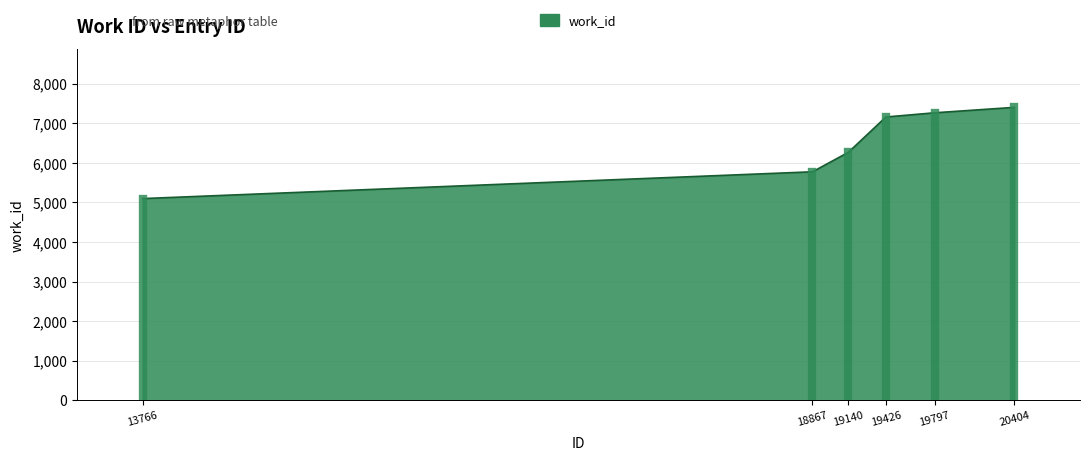

What is the ratio of the value at 13766 to the value at 20404?

0.7